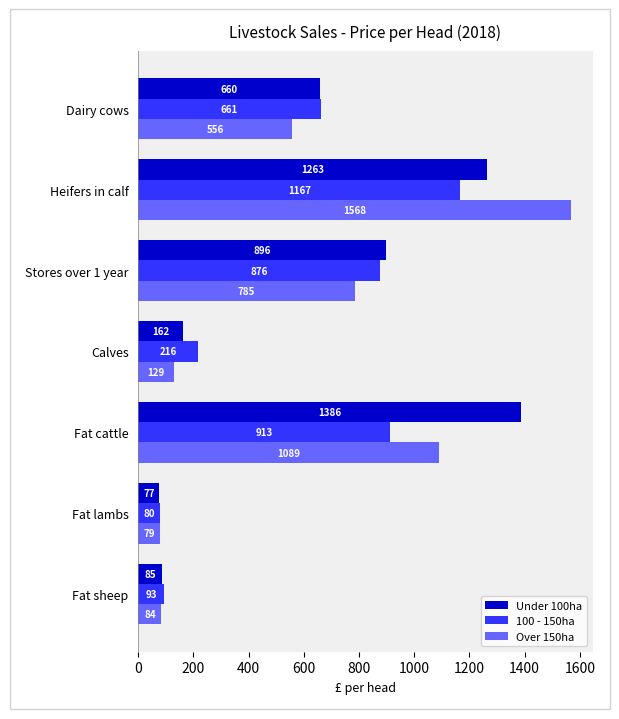

Which label corresponds to the smallest value in the chart?

Fat lambs